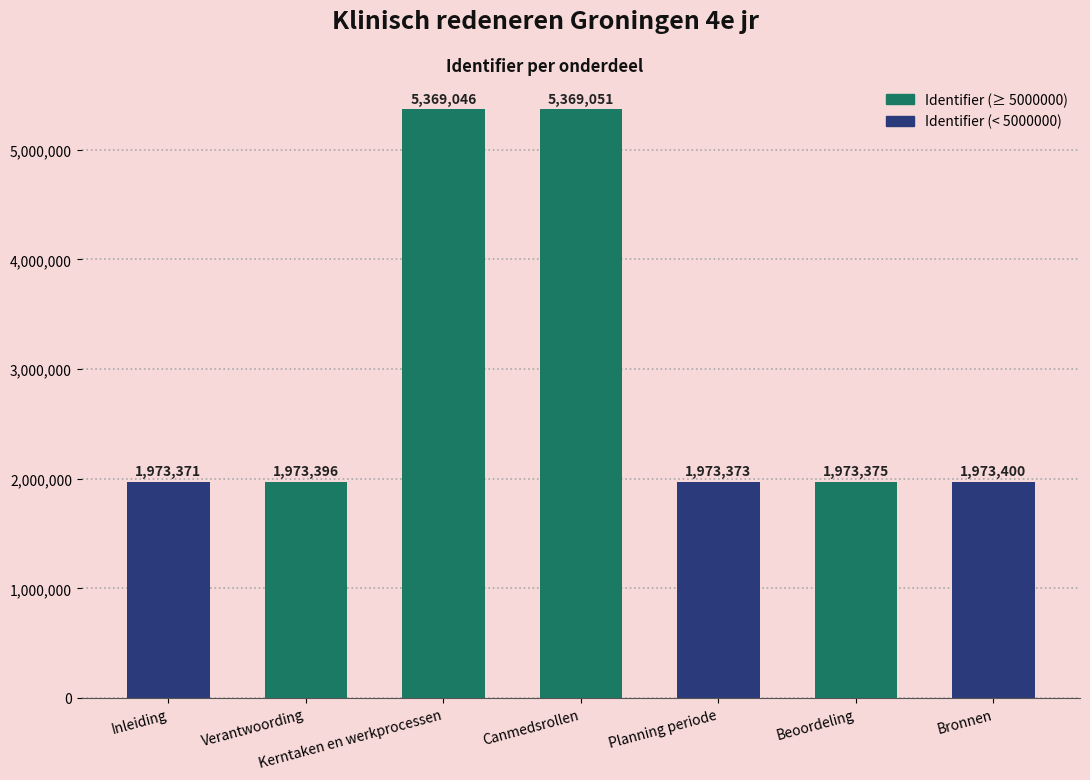

Rank the categories by value from highest to lowest.

Canmedsrollen, Kerntaken en werkprocessen, Bronnen, Verantwoording, Beoordeling, Planning periode, Inleiding